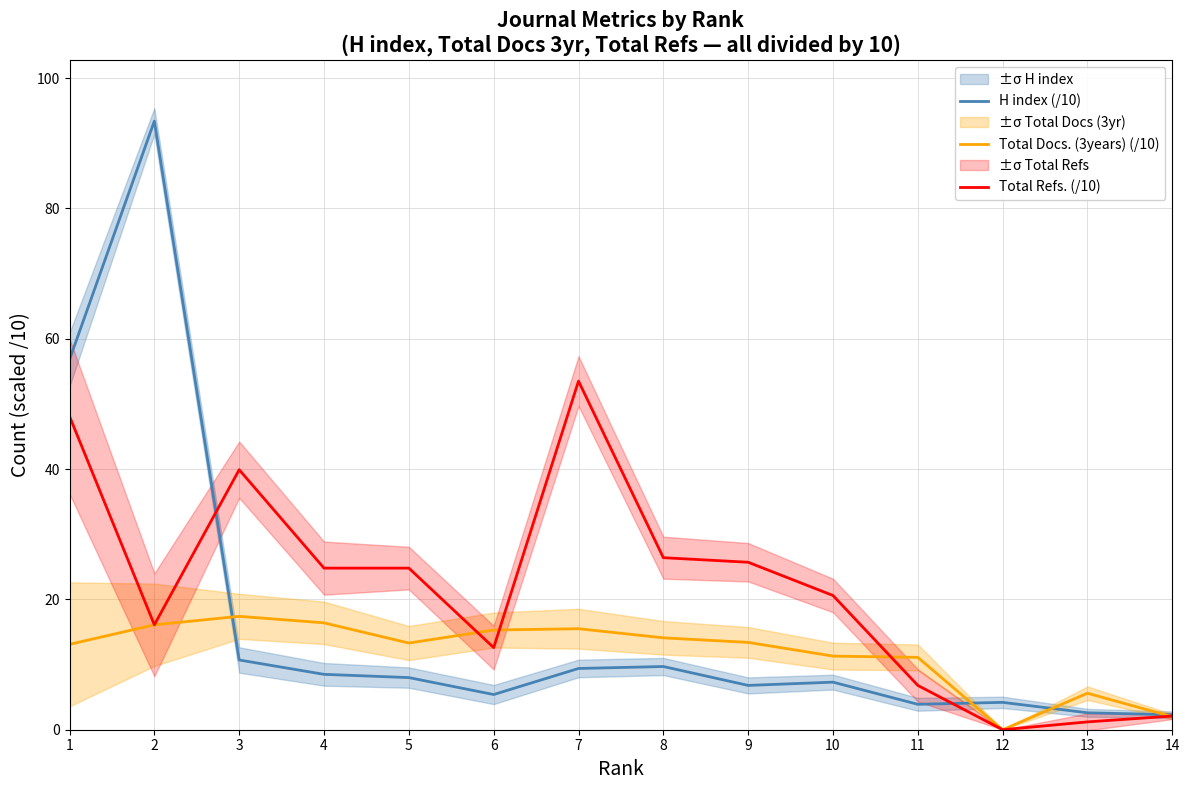

What is the value of the Total Refs. (/10) point at the 13th from the left?

1.2